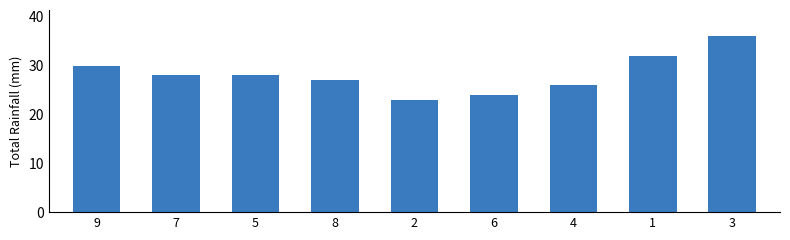

Count the number of categories in the chart.

9